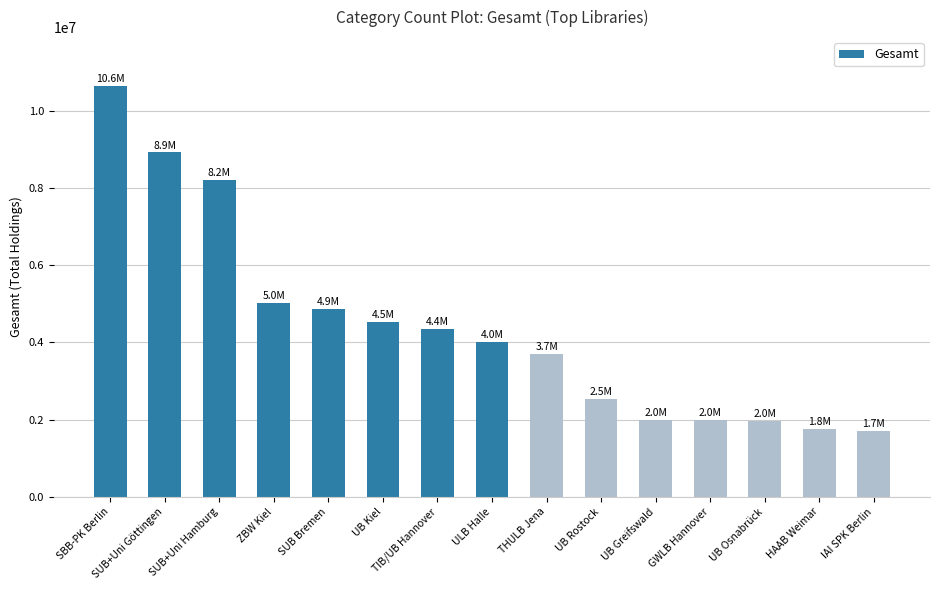

How many values are below 4020176?

7